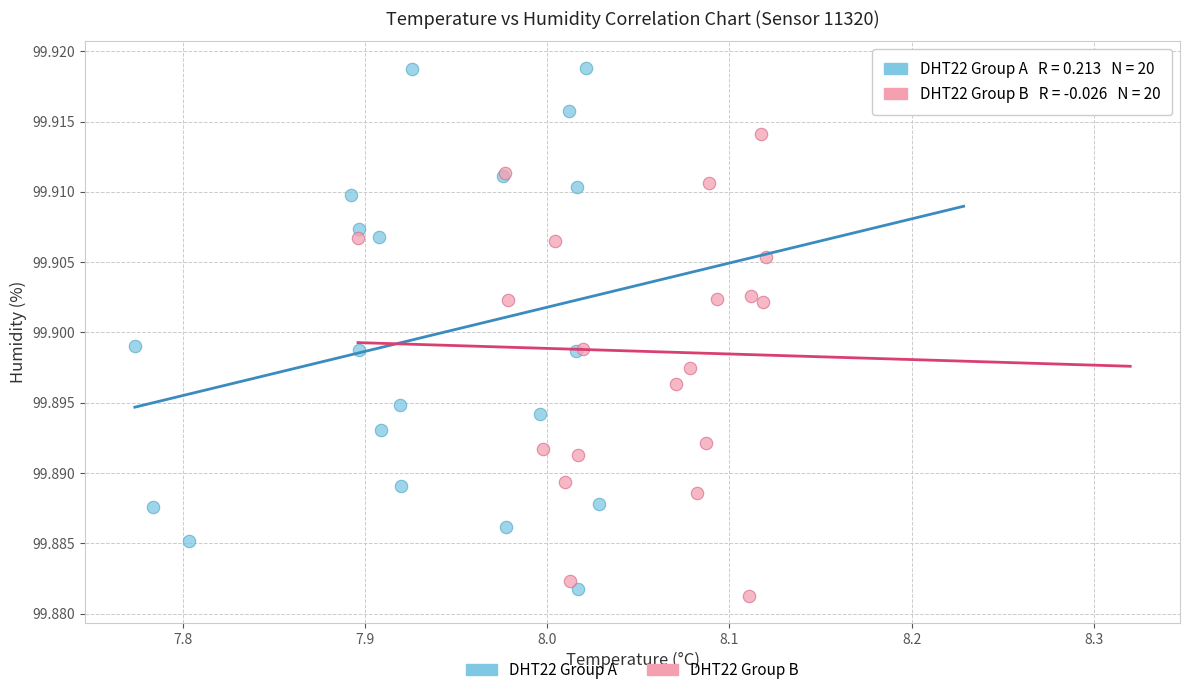

Which series has the widest spread of Y values?

DHT22 Group A